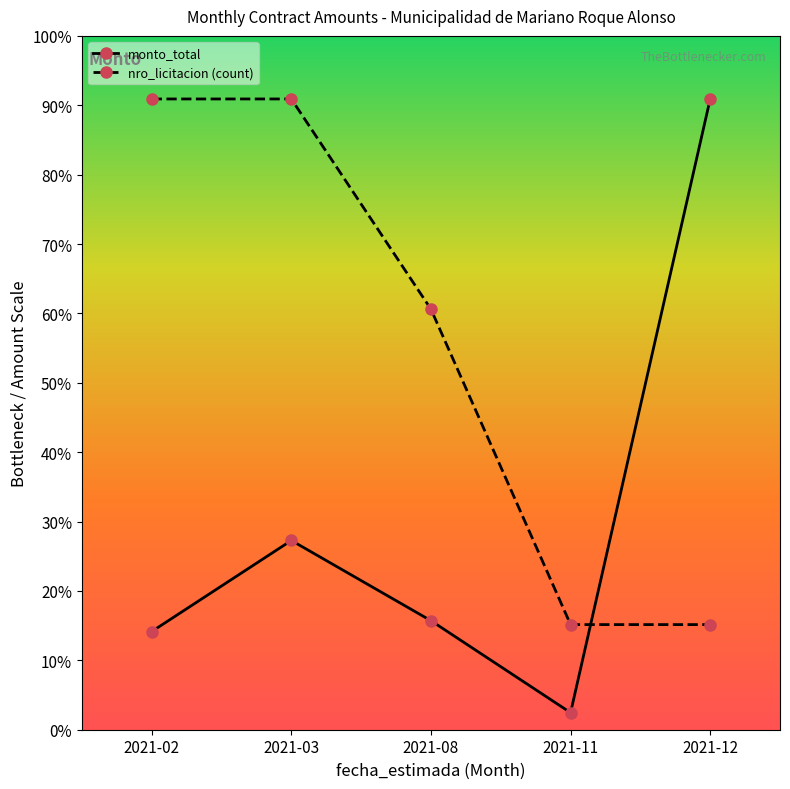

What are all the series names shown in the legend?

monto_total, nro_licitacion (count)